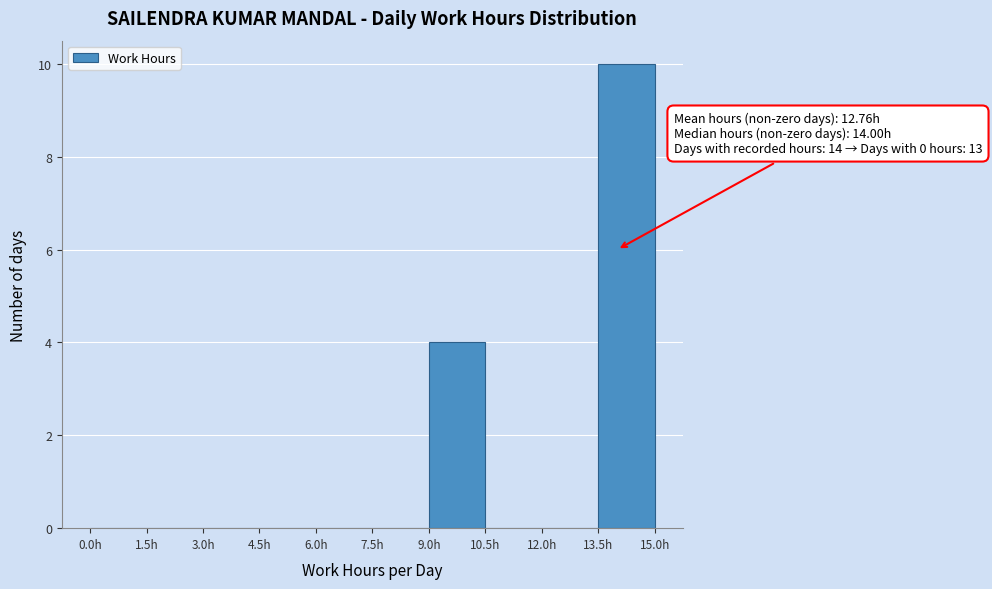

Over which range of the x-axis is the bar tallest?

13.5 to 15.0